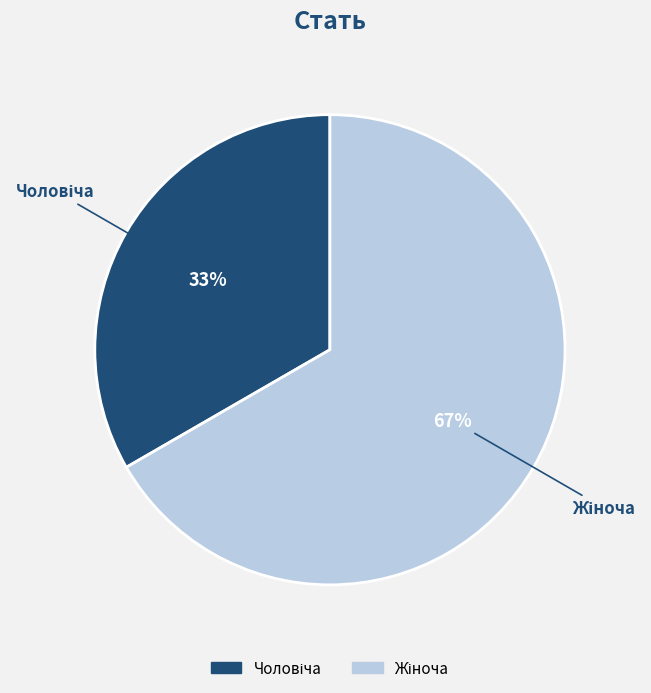

Is there any slice that represents more than half of the pie?

Yes